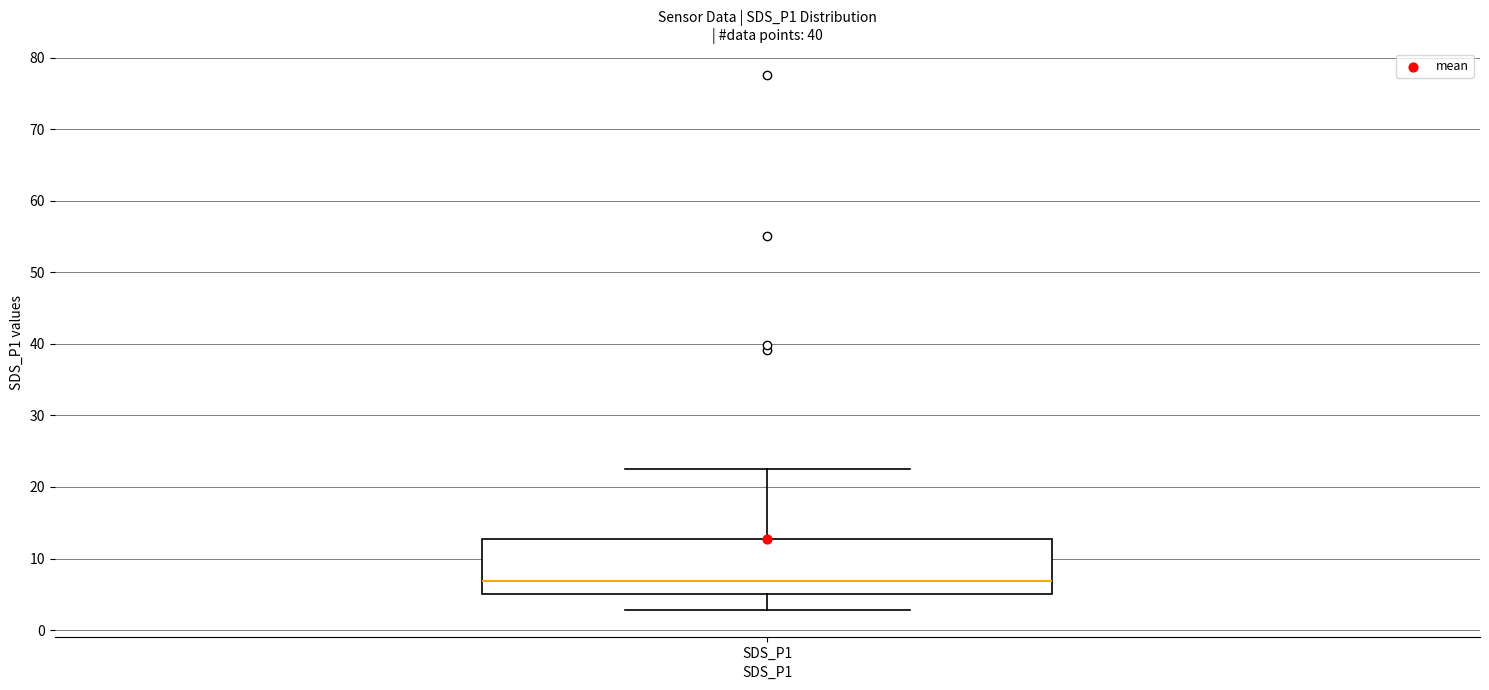

Transcribe this box plot: give where the median line is, the range the box spans, and where the two whiskers end, as read against the y-axis. The values are not printed on the chart, so give them approximately, as read against the axis.

median 7, box 5 to 13, whiskers 3 to 23